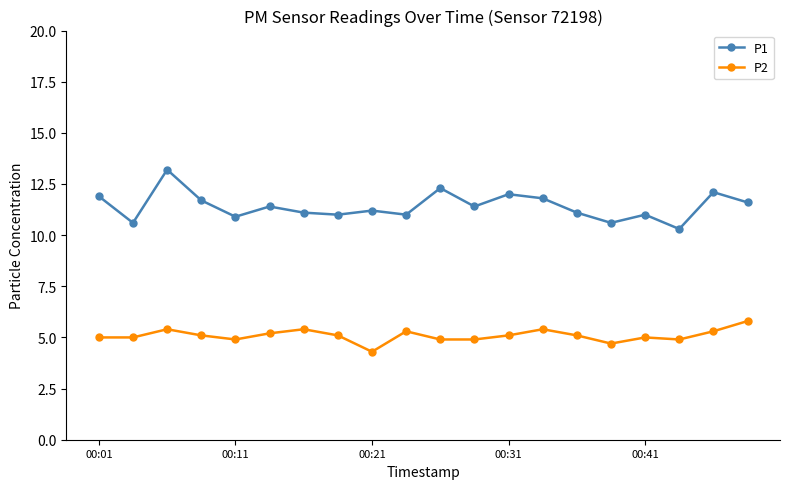

In P1, how many points are higher than both neighbors (excluding endpoints)?

7